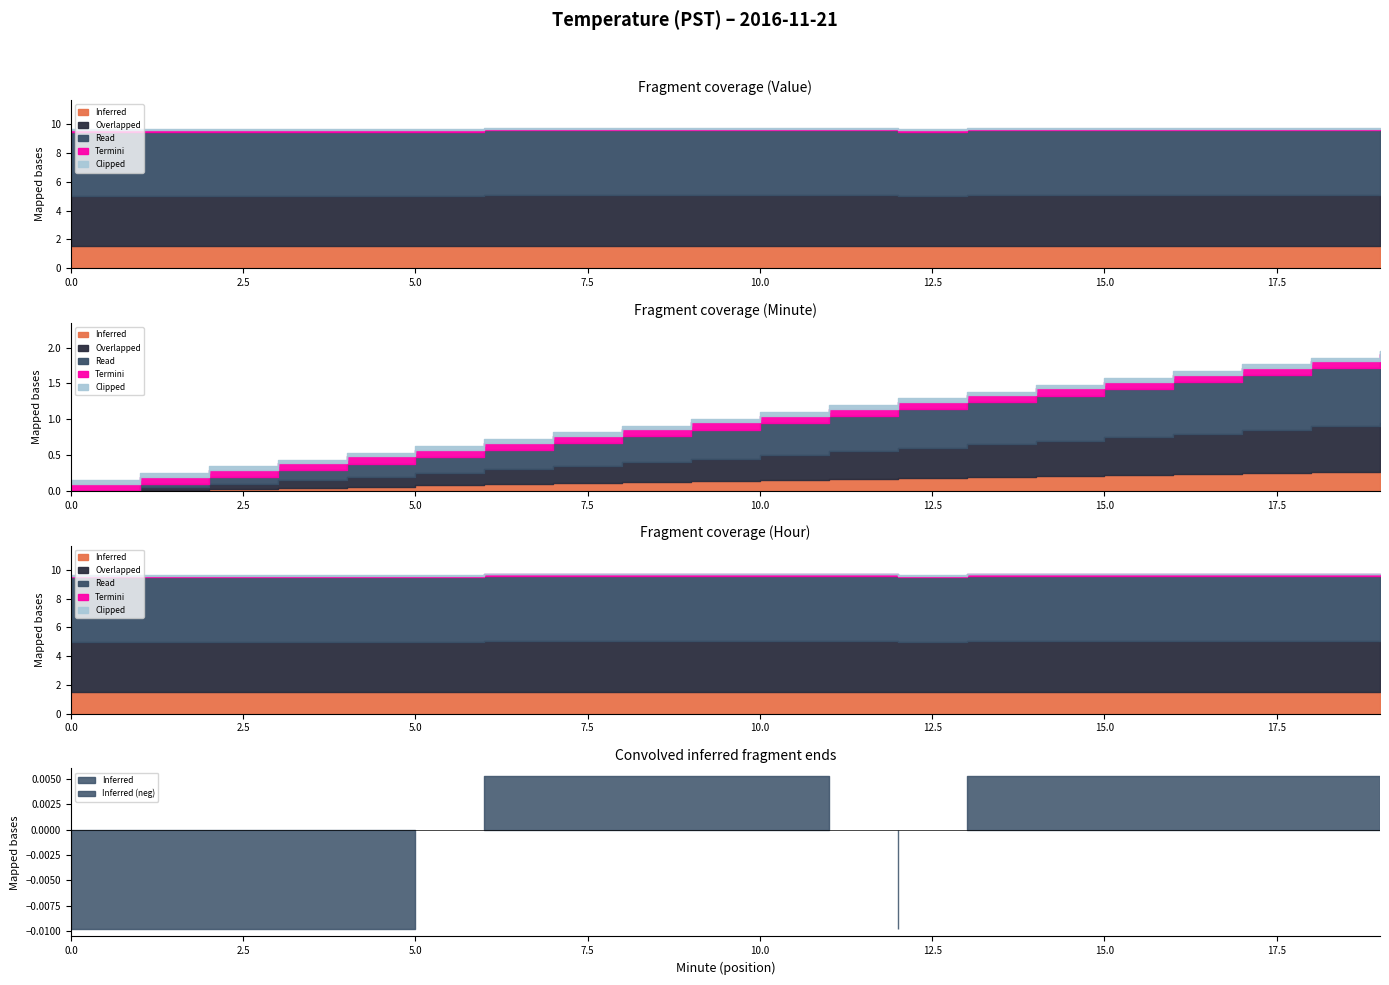

True or false: Inferred and Termini intersect in this chart.

False